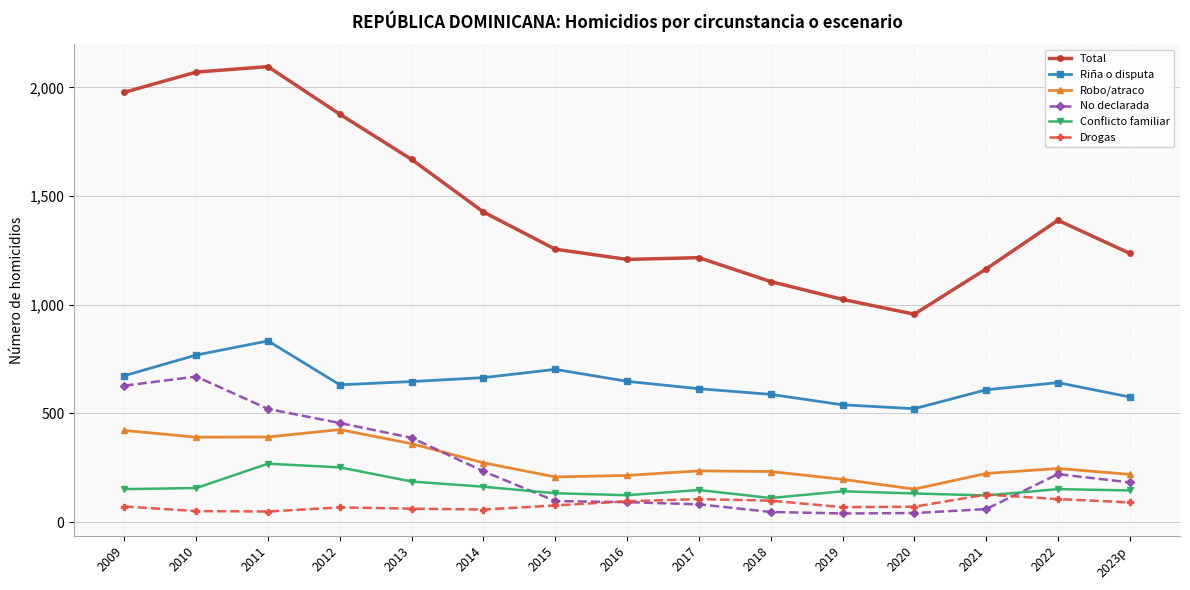

At which category does Total reach its first local peak?

2011